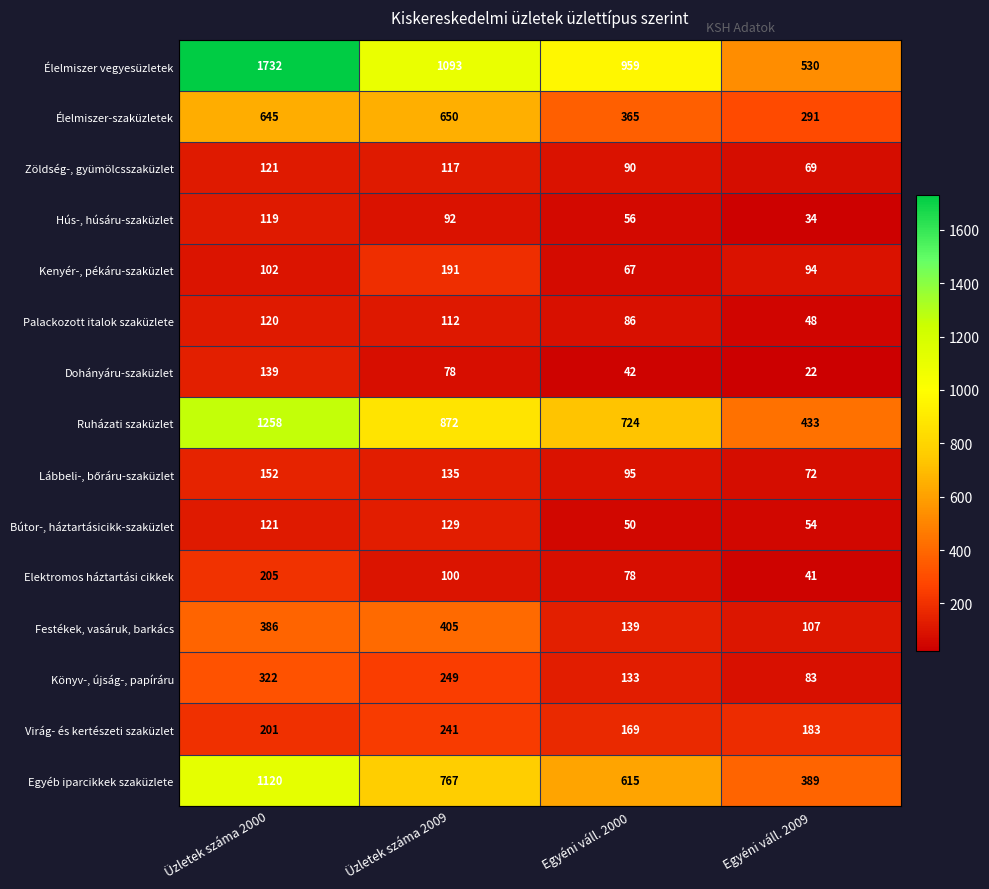

Where is Dohányáru-szaküzlet nearest to the value 80?

Üzletek száma 2009